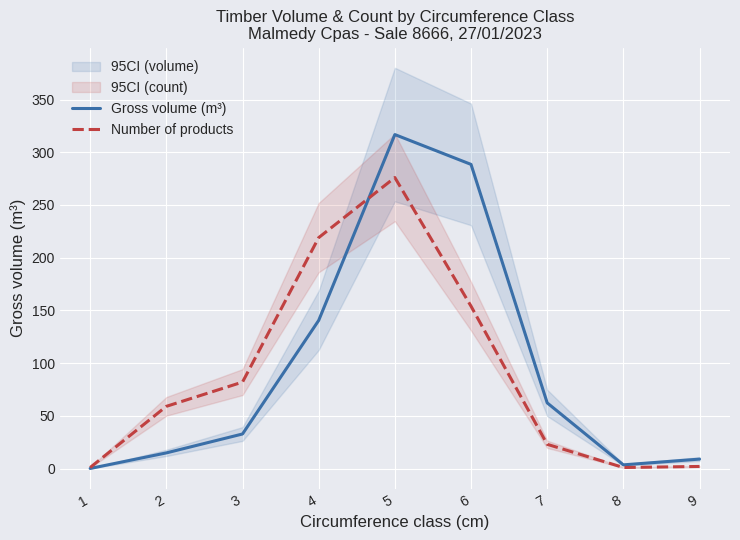

At 7, list the series in order from smallest to largest.

Number of products, Gross volume (m³)